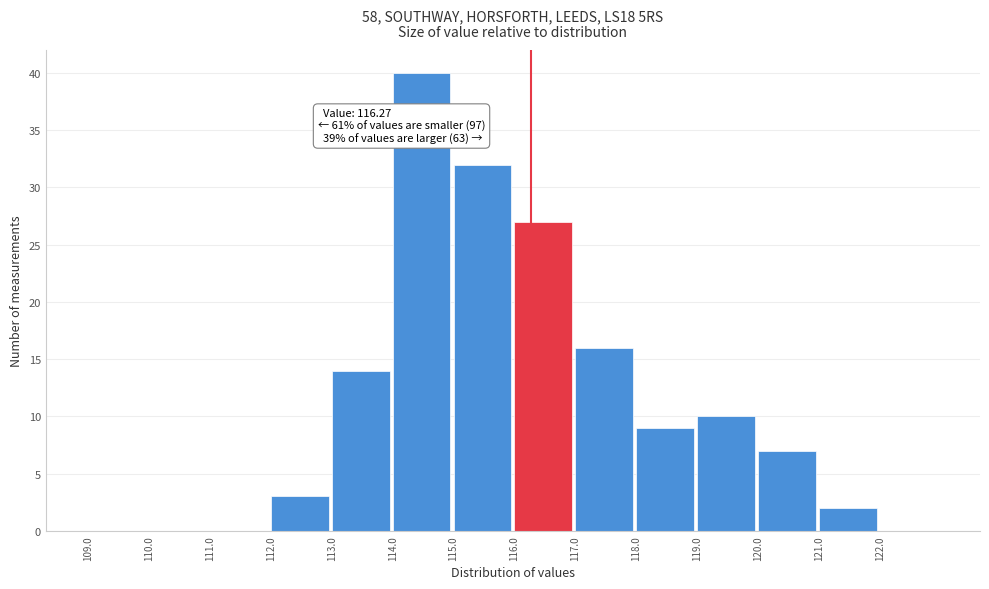

Over which range of the x-axis is the bar tallest?

114 to 115